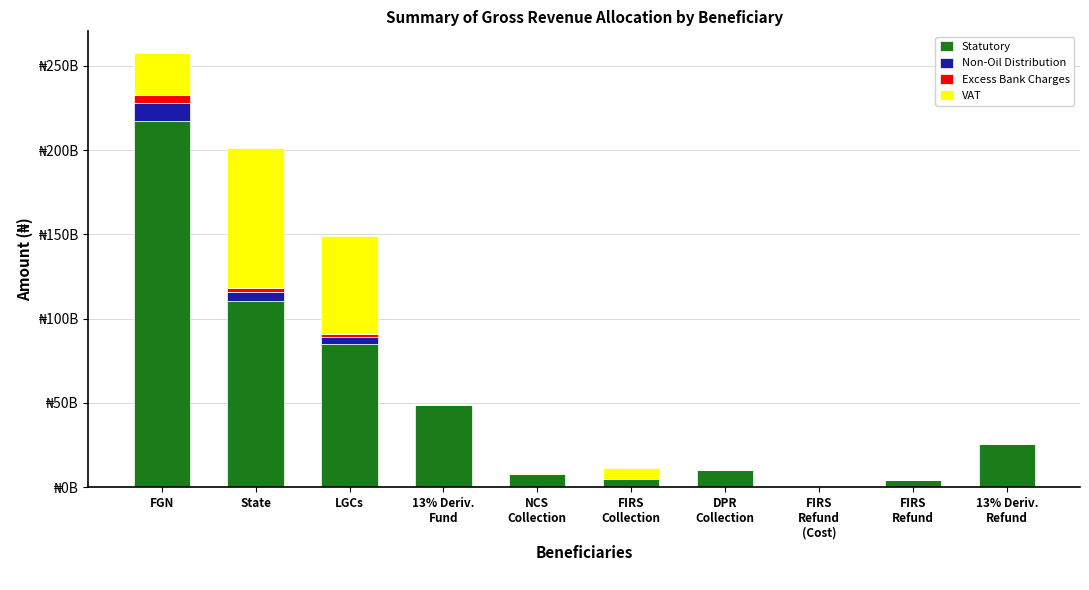

The value of Excess Bank Charges at FIRS
Refund
(Cost) is 2482670118.8. True or false?

False